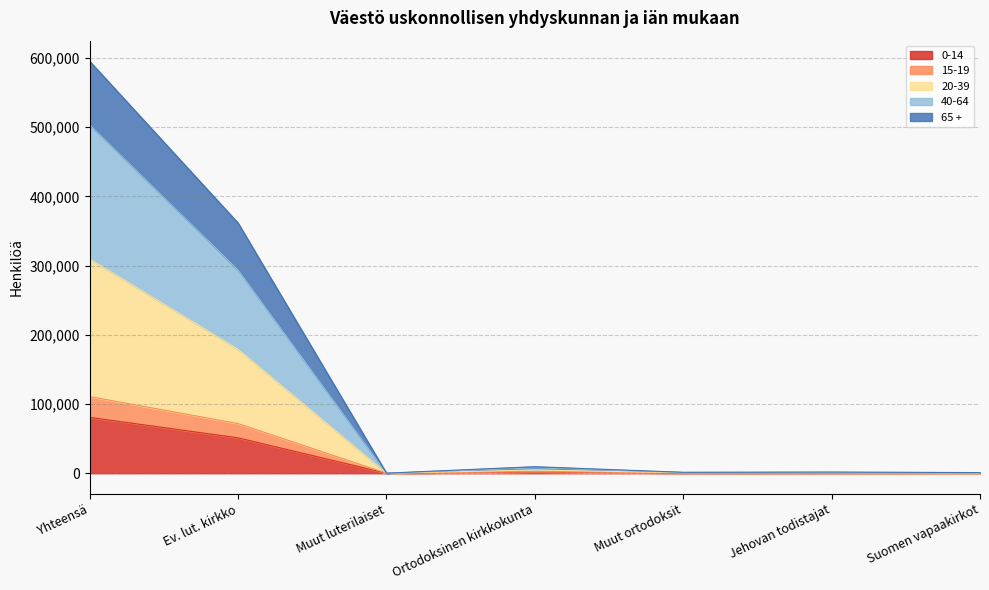

At how many categories does at least one series exceed 96479?

2